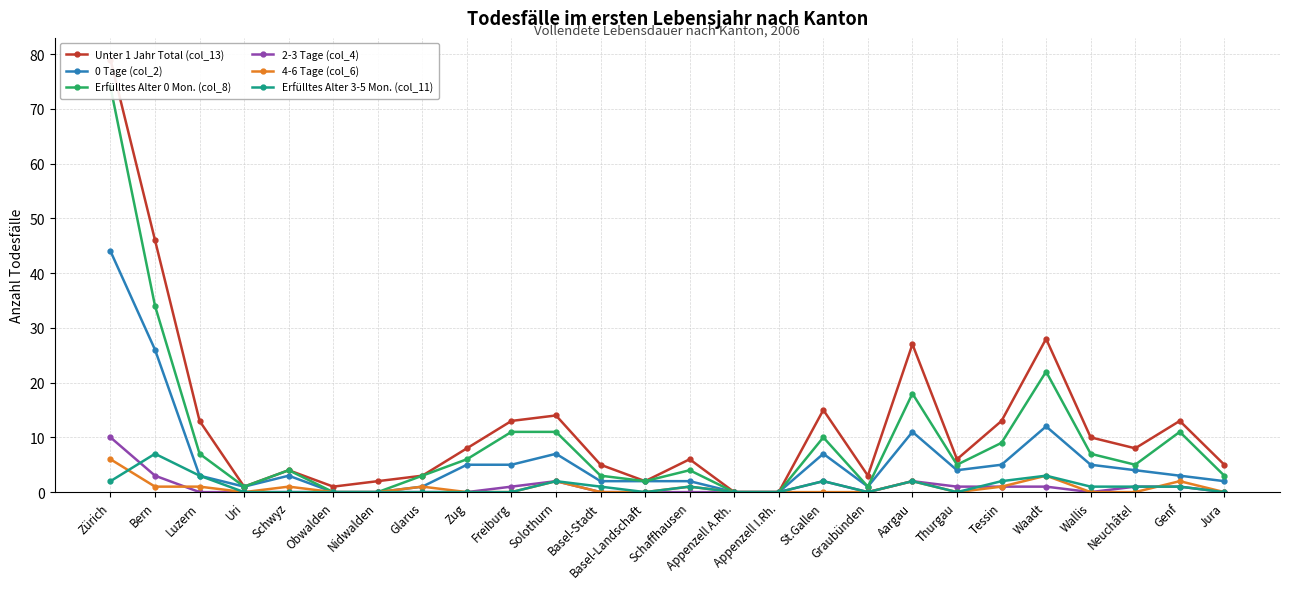

How many values in Erfülltes Alter 3-5 Mon. (col_11) are above zero?

13